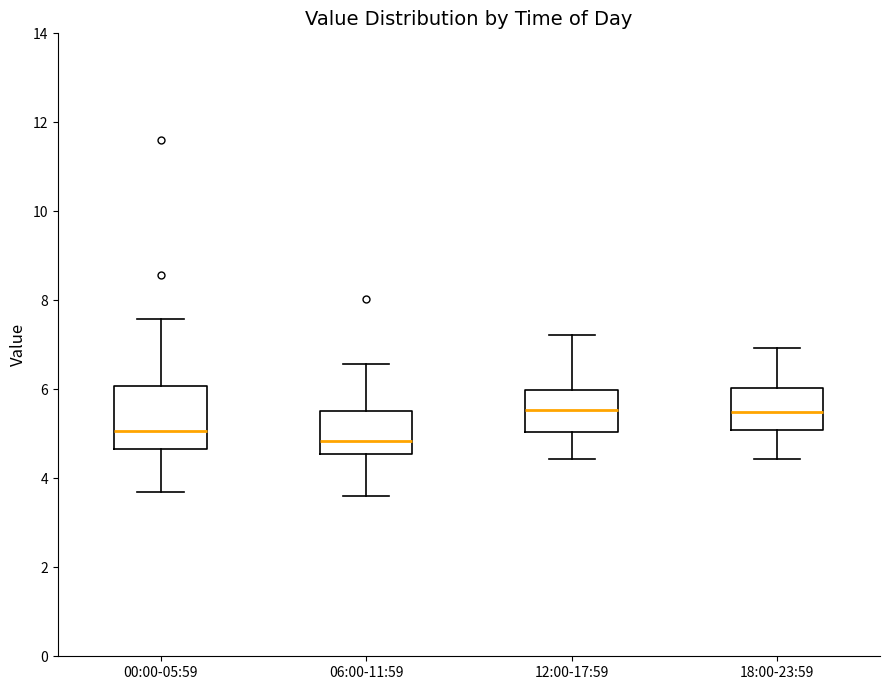

Comparing the boxes themselves (not the whiskers), which one is the tallest?

00:00-05:59